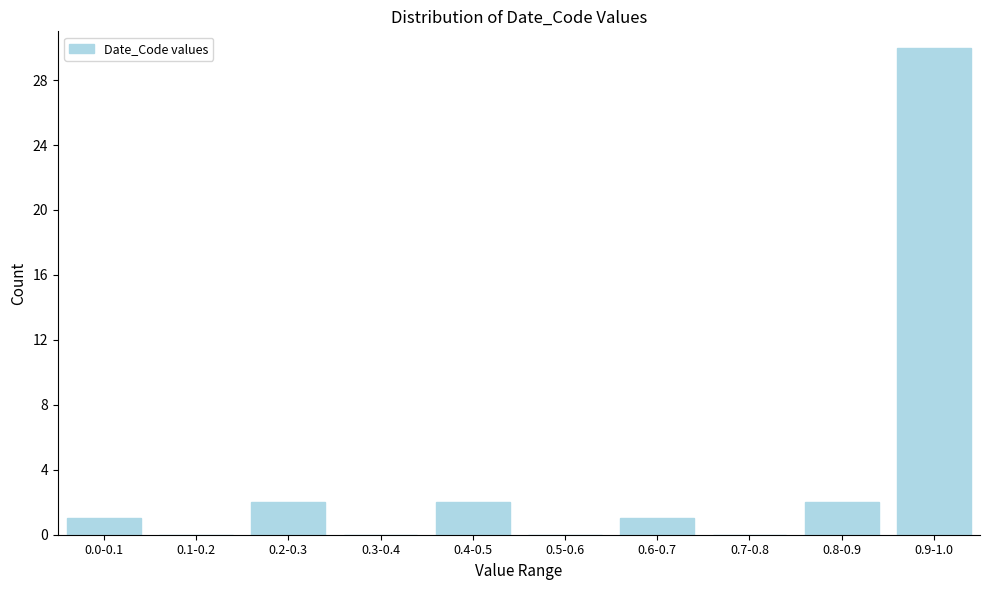

Reading right to left, list all the values displayed in this chart.

0.9-1.0=30	0.8-0.9=2	0.7-0.8=0	0.6-0.7=1	0.5-0.6=0	0.4-0.5=2	0.3-0.4=0	0.2-0.3=2	0.1-0.2=0	0.0-0.1=1